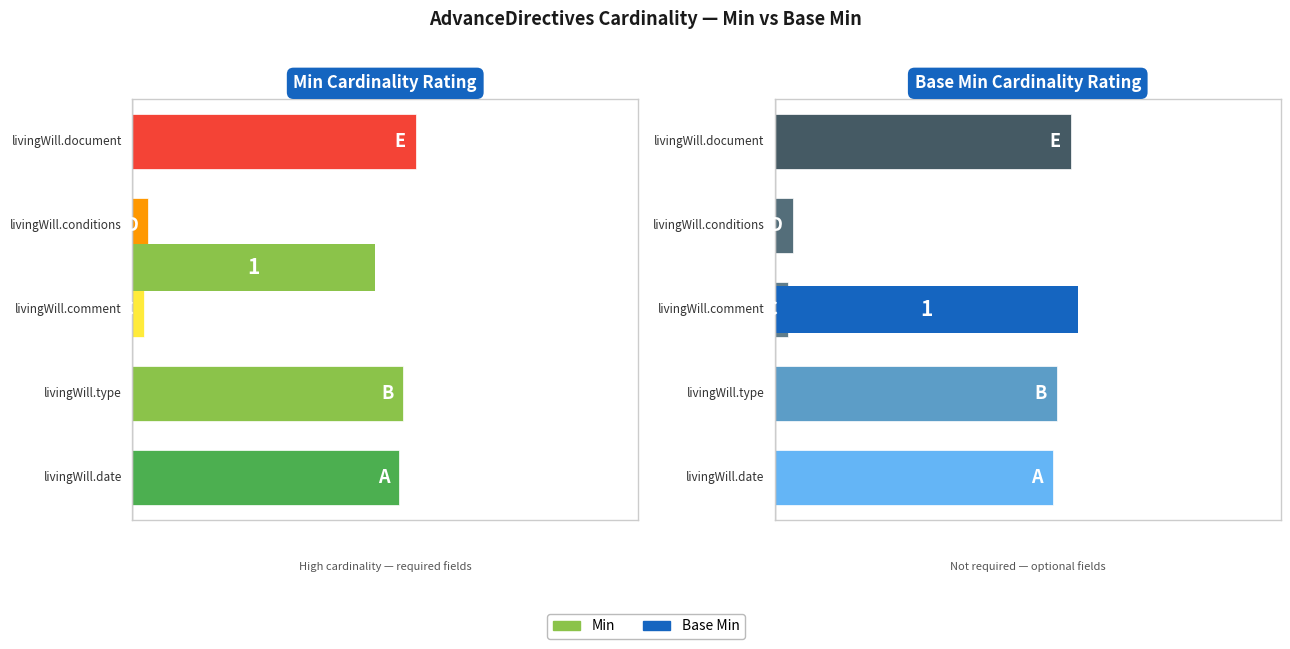

Are the bars grouped side by side (vs. stacked)?

Yes